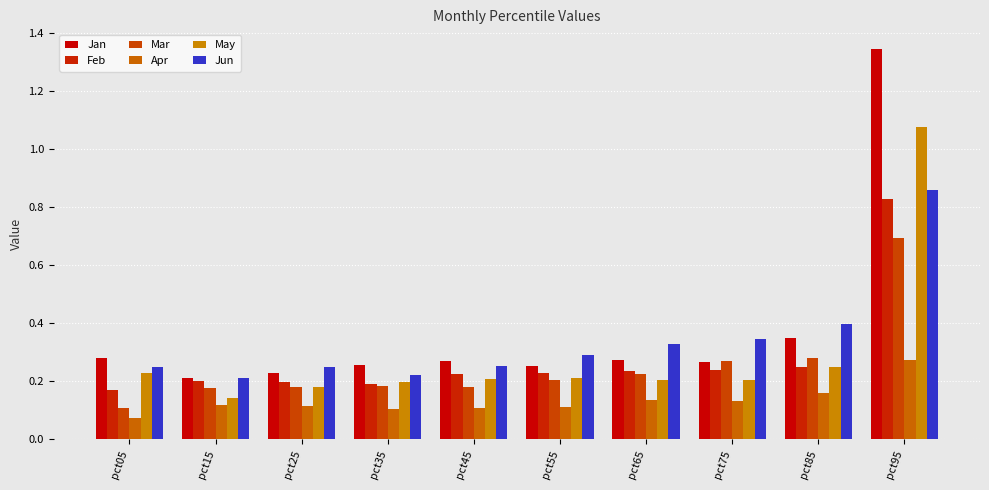

Reading left to right, what are all the values shown in this chart?

Jan: 0.3	0.2	0.2	0.3	0.3	0.3	0.3	0.3	0.3	1.3
Feb: 0.2	0.2	0.2	0.2	0.2	0.2	0.2	0.2	0.2	0.8
Mar: 0.1	0.2	0.2	0.2	0.2	0.2	0.2	0.3	0.3	0.7
Apr: 0.1	0.1	0.1	0.1	0.1	0.1	0.1	0.1	0.2	0.3
May: 0.2	0.1	0.2	0.2	0.2	0.2	0.2	0.2	0.2	1.1
Jun: 0.2	0.2	0.2	0.2	0.3	0.3	0.3	0.3	0.4	0.9